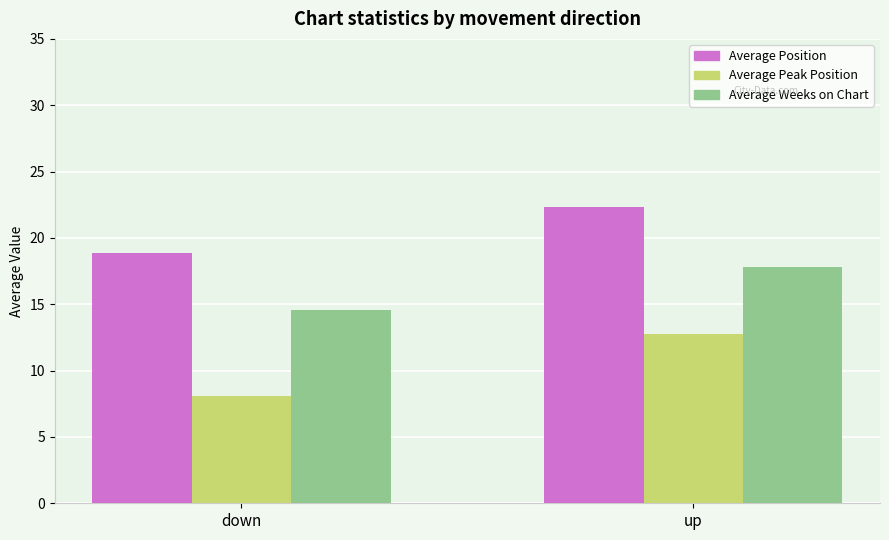

Is the value of Average Position at down greater than the value of Average Weeks on Chart at down?

Yes